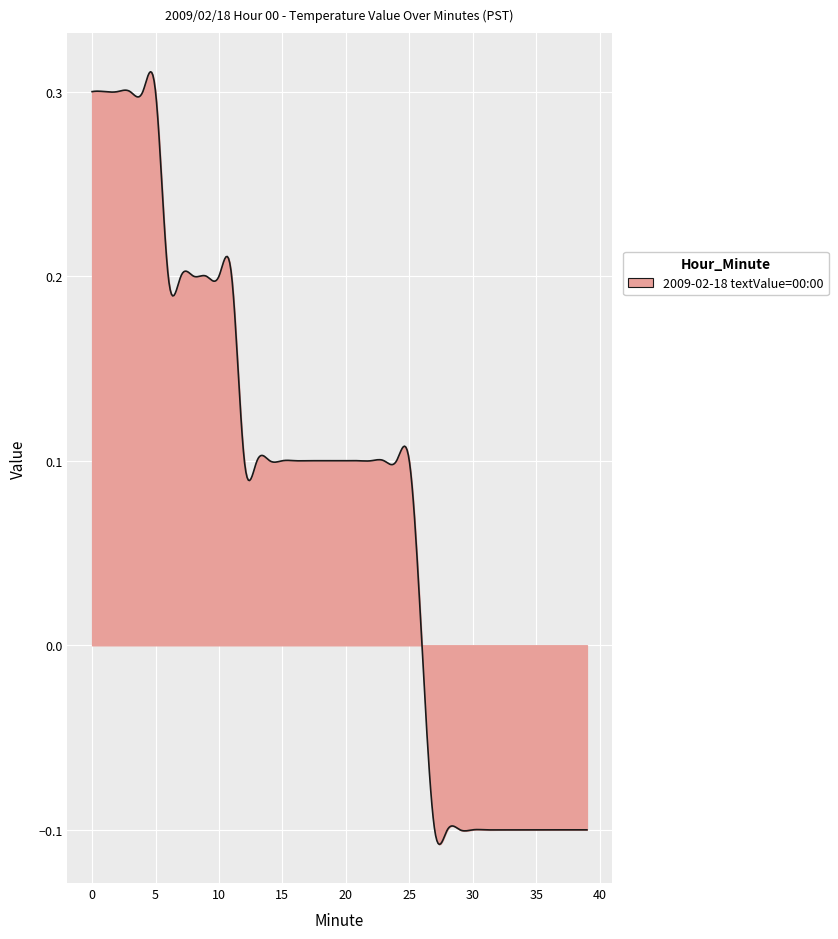

Count the number of categories in the chart.

400